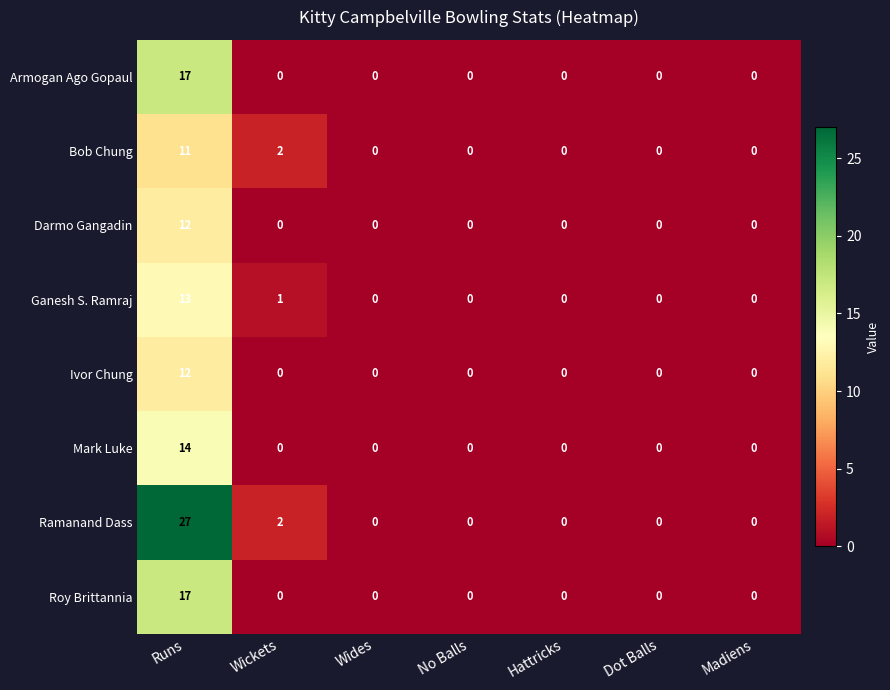

What is the sum of all Roy Brittannia values?

17